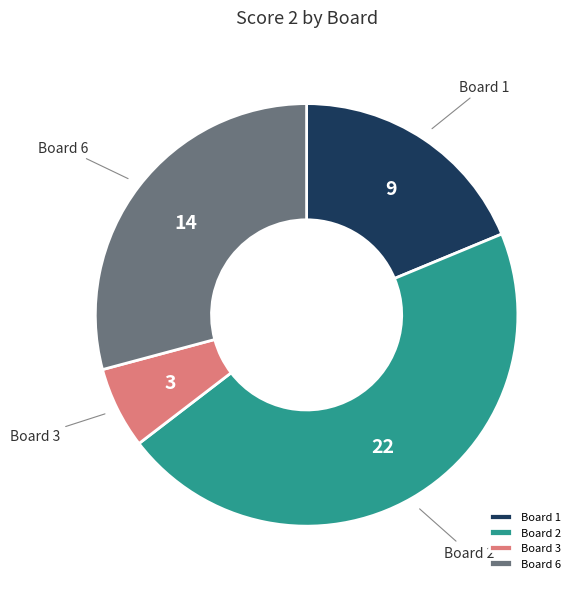

Between Board 1 and Board 3, which is larger?

Board 1